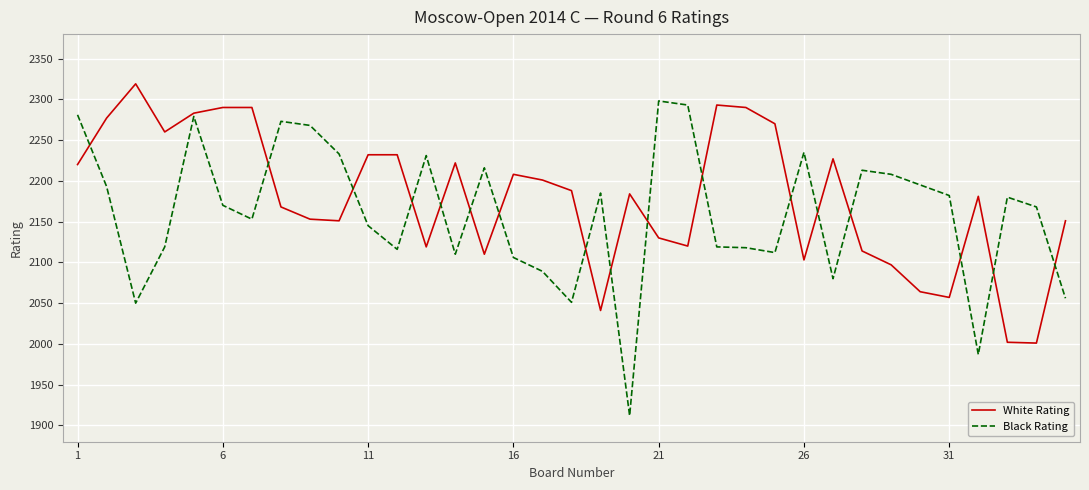

Which series has the largest range (max minus min)?

Black Rating